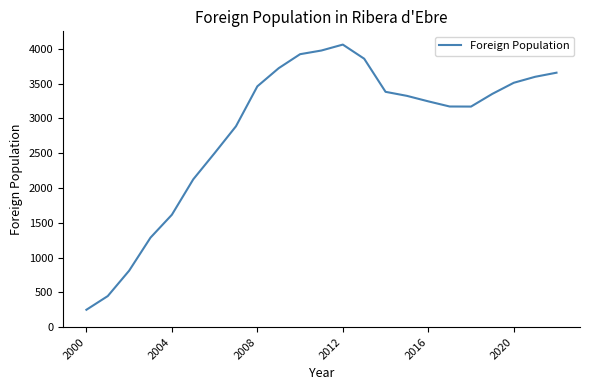

What is the smallest value displayed?

250